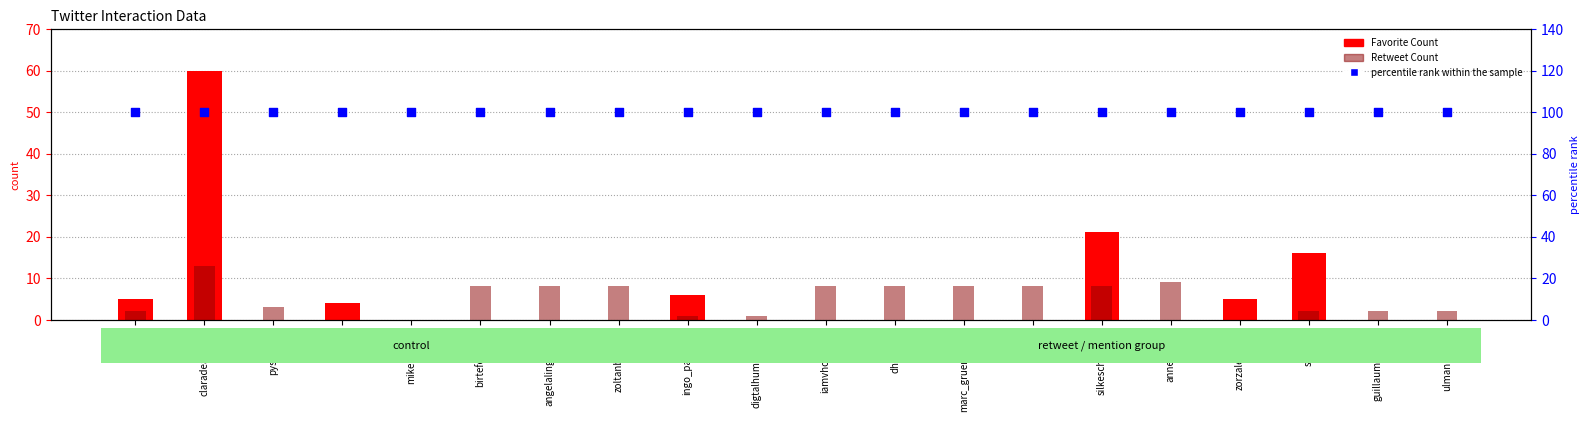

Is the value of Retweet Count at dh_unibe greater than the value of percentile rank within the sample at claradealberto?

No